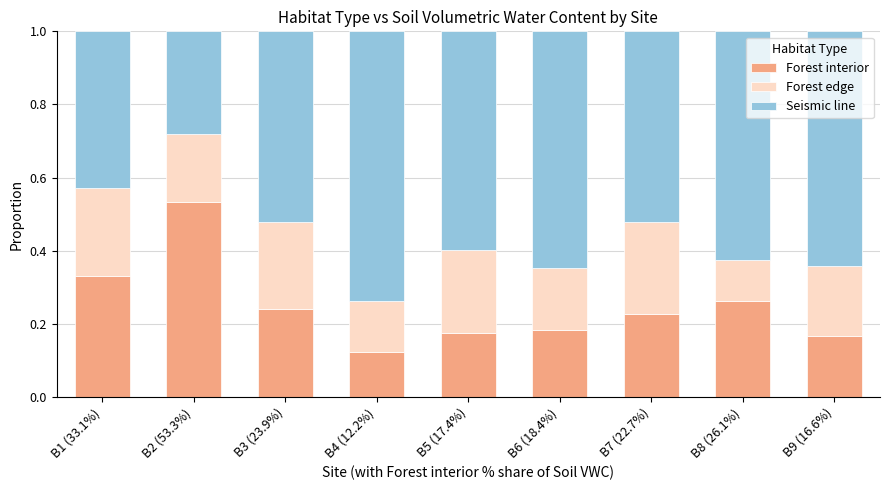

The value of Forest interior at B9 (16.6%) is 0.2. True or false?

True